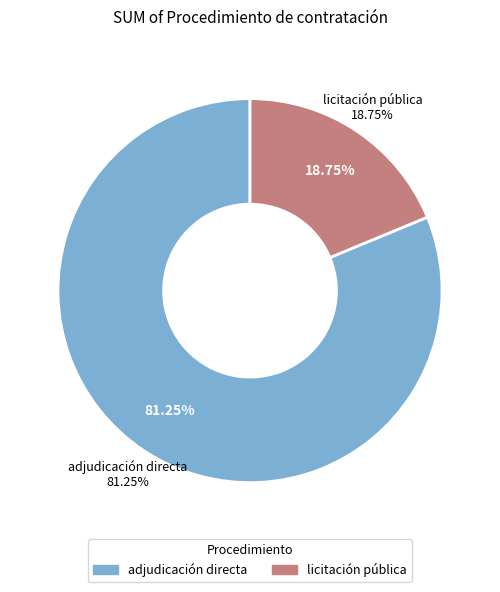

The licitación pública slice represents 19% of the pie. True or false?

True